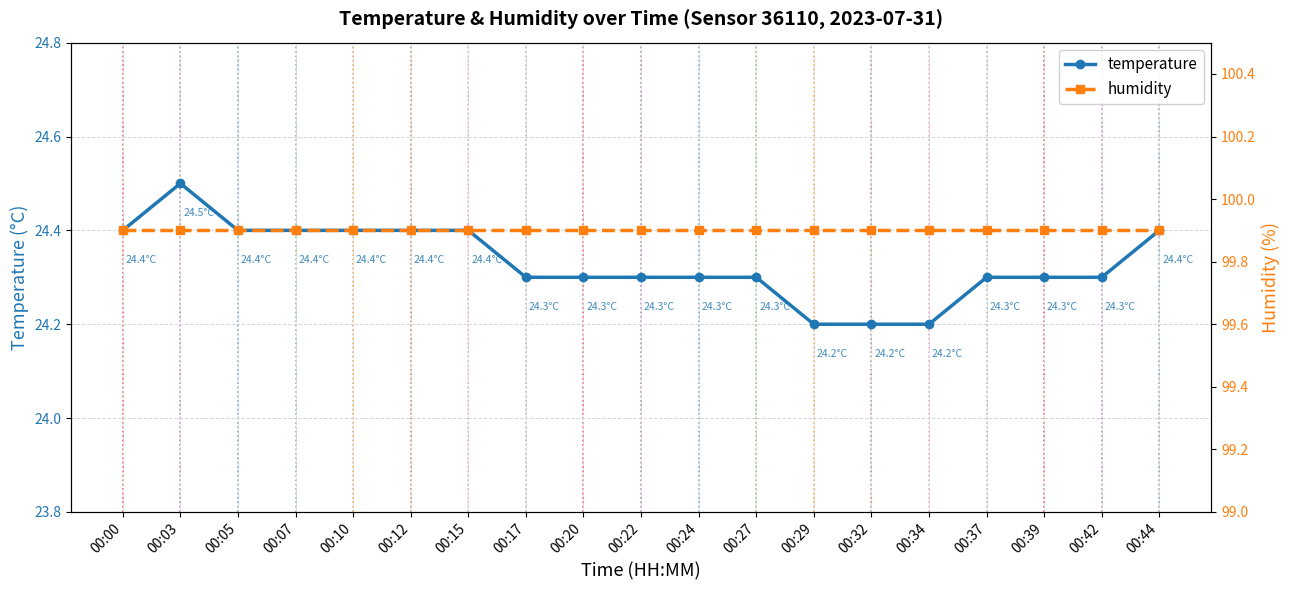

What is the difference between the temperature values at 00:34 and 00:39?

0.1